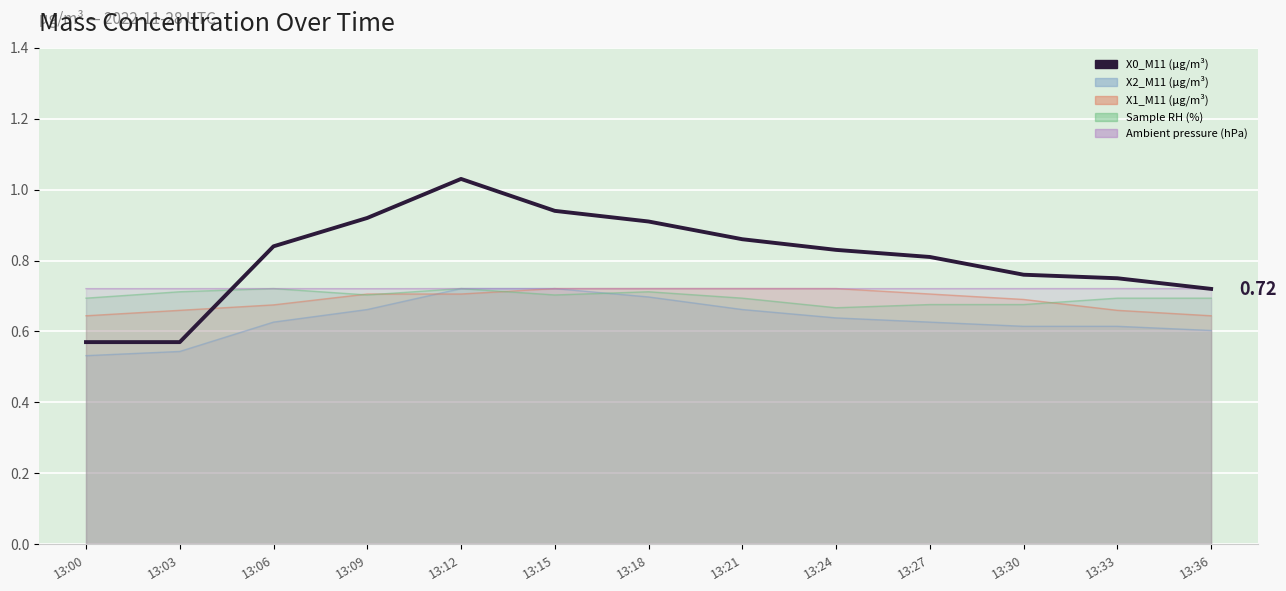

List the labels in order of value, largest first.

13:12, 13:15, 13:09, 13:18, 13:21, 13:06, 13:24, 13:27, 13:30, 13:33, 13:36, 13:00, 13:03